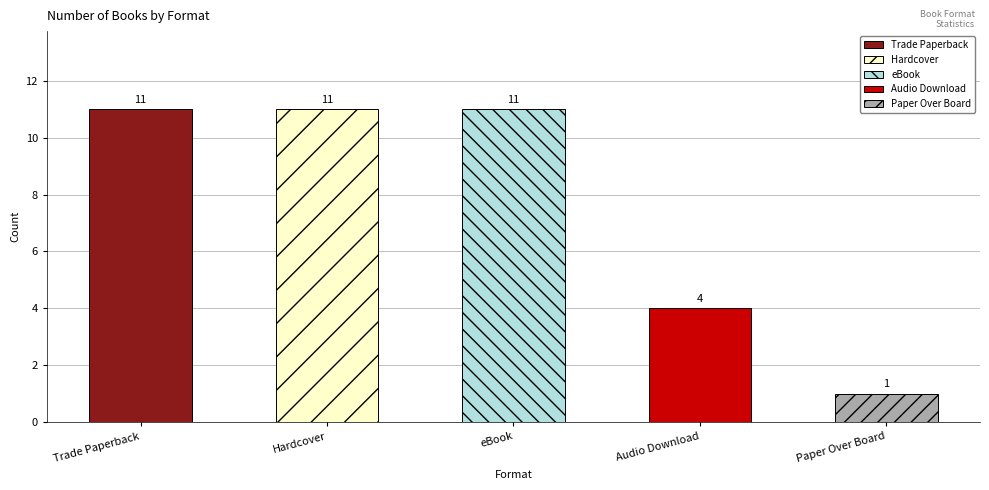

Is the value of Hardcover at 9 greater than the value of Trade Paperback at 9?

No